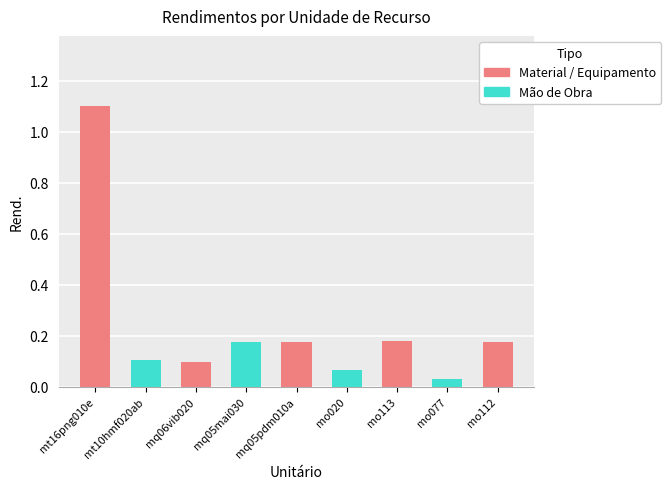

Reading left to right, what are all the values shown in this chart?

1.1	0.1	0.1	0.2	0.2	0.1	0.2	0.0	0.2